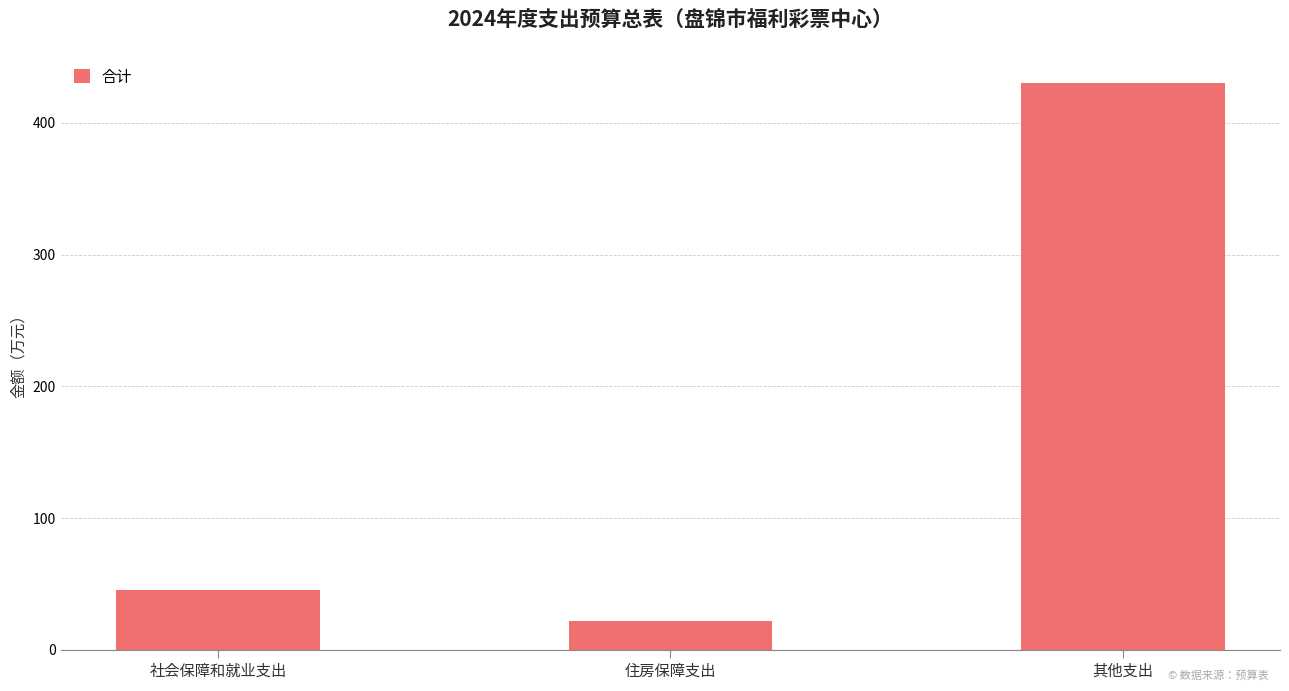

Approximately how many times larger is the value at 其他支出 compared to 社会保障和就业支出?

9.4